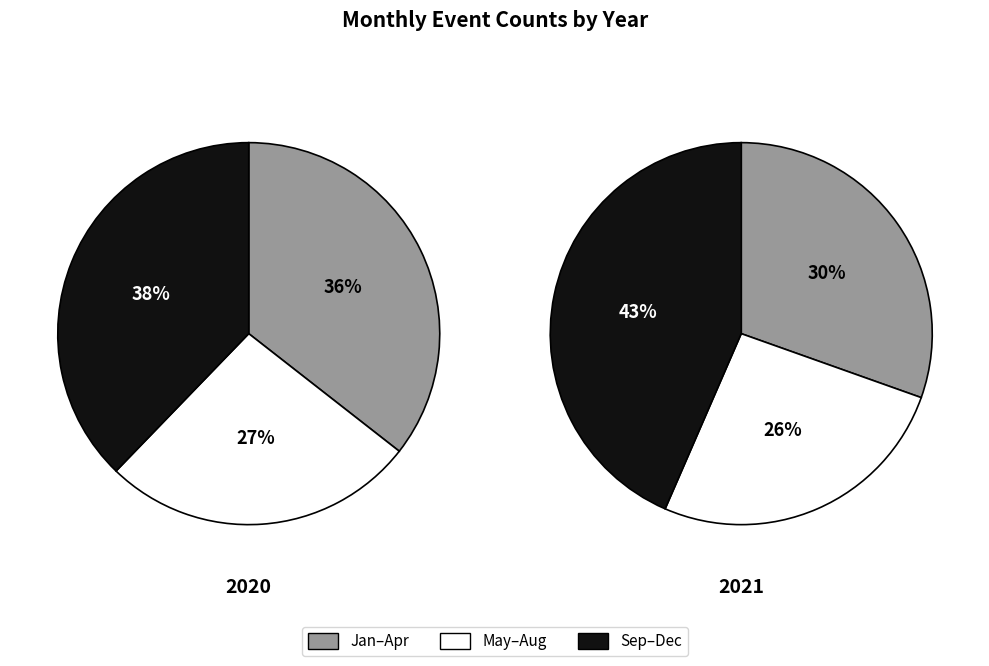

The 2020/8 slice represents 15% of the pie. True or false?

False